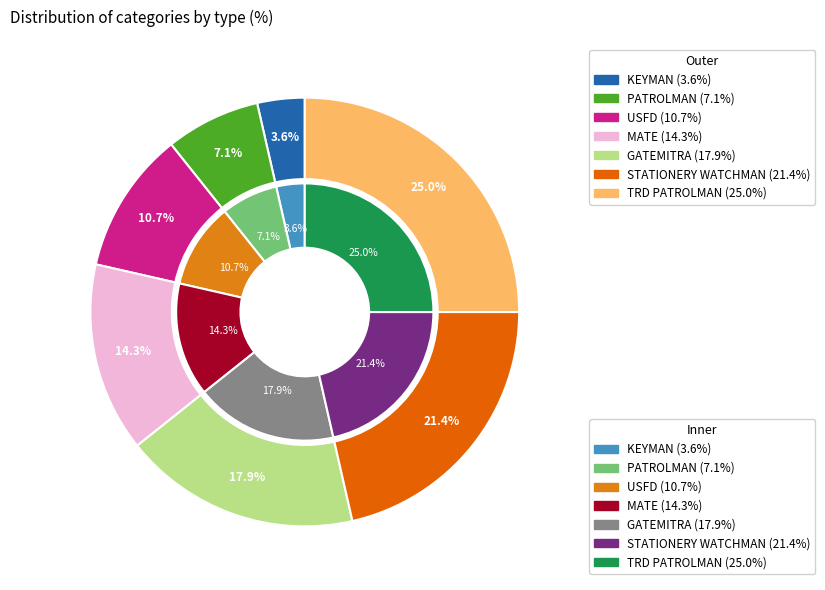

What is the largest slice in the pie chart?

TRD PATROLMAN